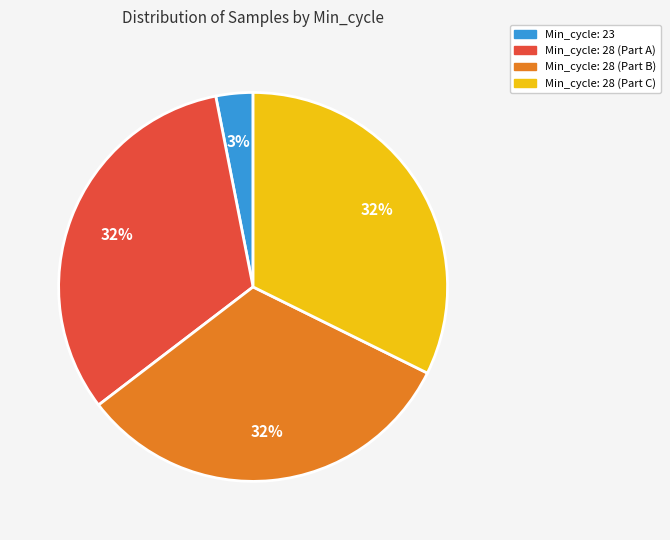

To the nearest percent, what is the average slice percentage?

25%